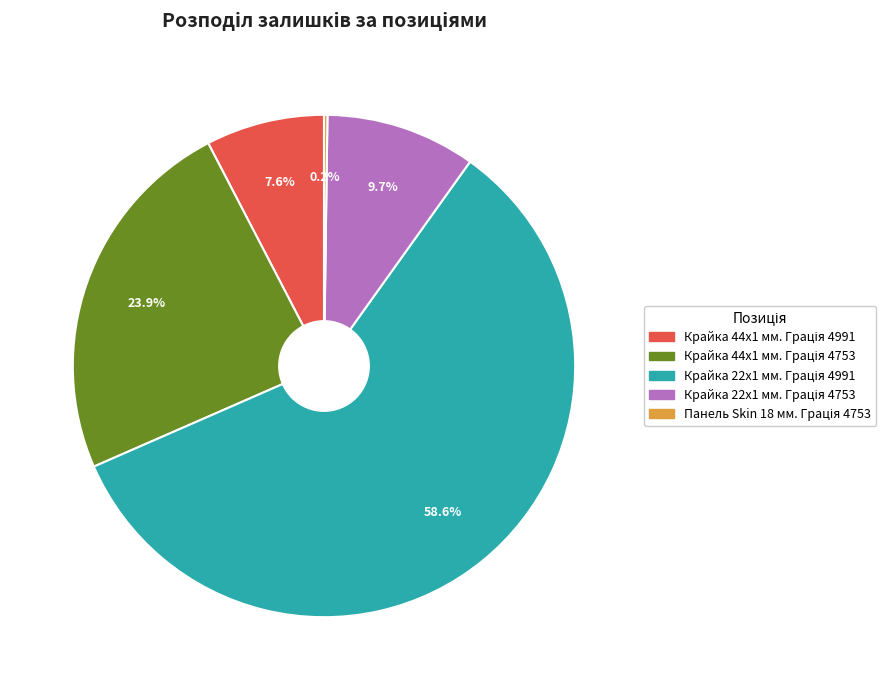

To the nearest percent, what is the combined percentage of Крайка 22x1 мм. Грація 4753 and Крайка 22x1 мм. Грація 4991?

68%